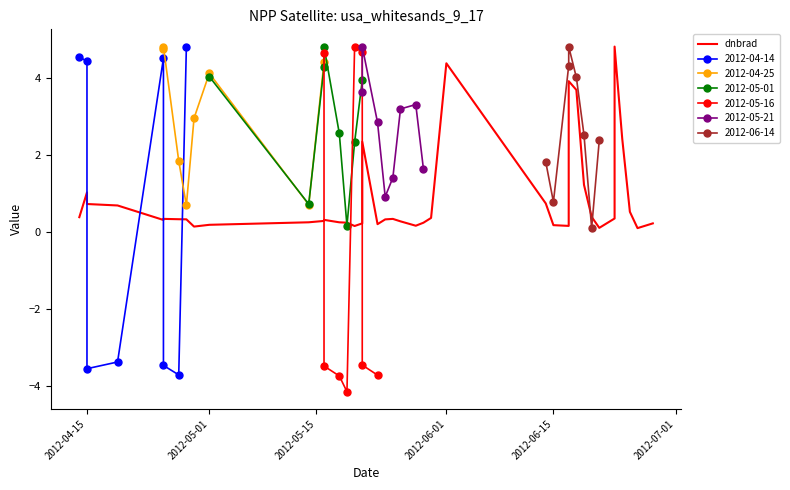

What is the greatest value displayed?

4.8